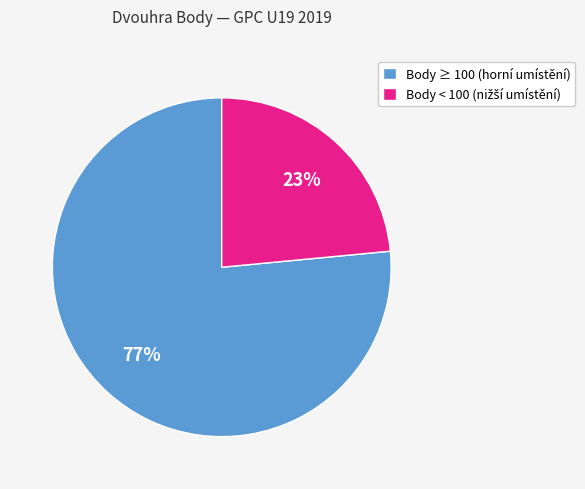

How many segments does this pie chart have?

2